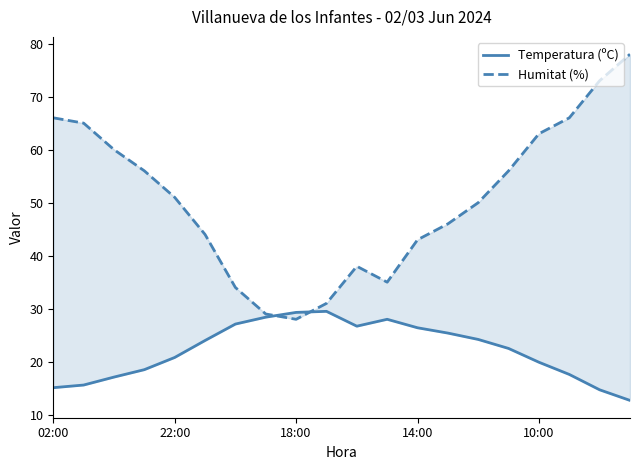

How many times do Humitat (%) and Temperatura (ºC) cross each other?

2